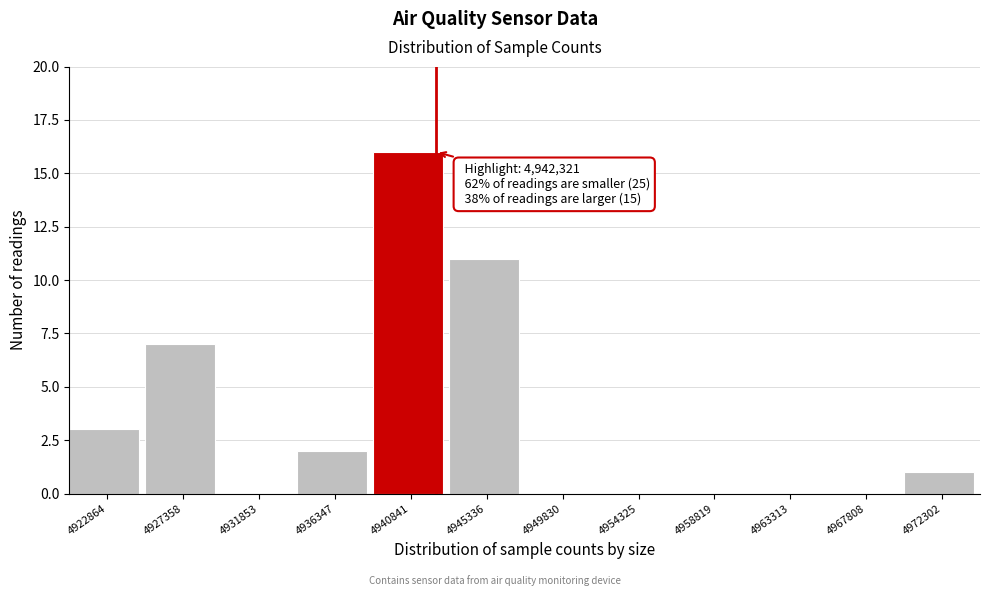

Over which range of the x-axis is the bar tallest?

4938500 to 4943000